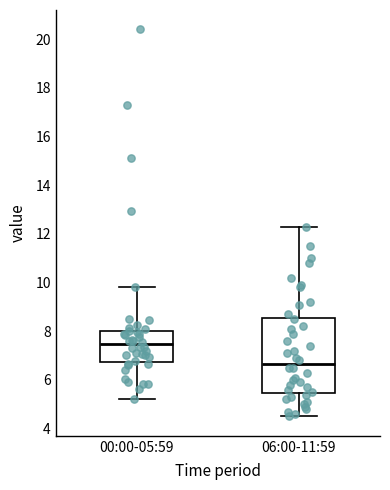

Where does the lower whisker of the box for 00:00-05:59 end on the y-axis? The values are not printed on the chart, so give them approximately, as read against the axis.

5.2